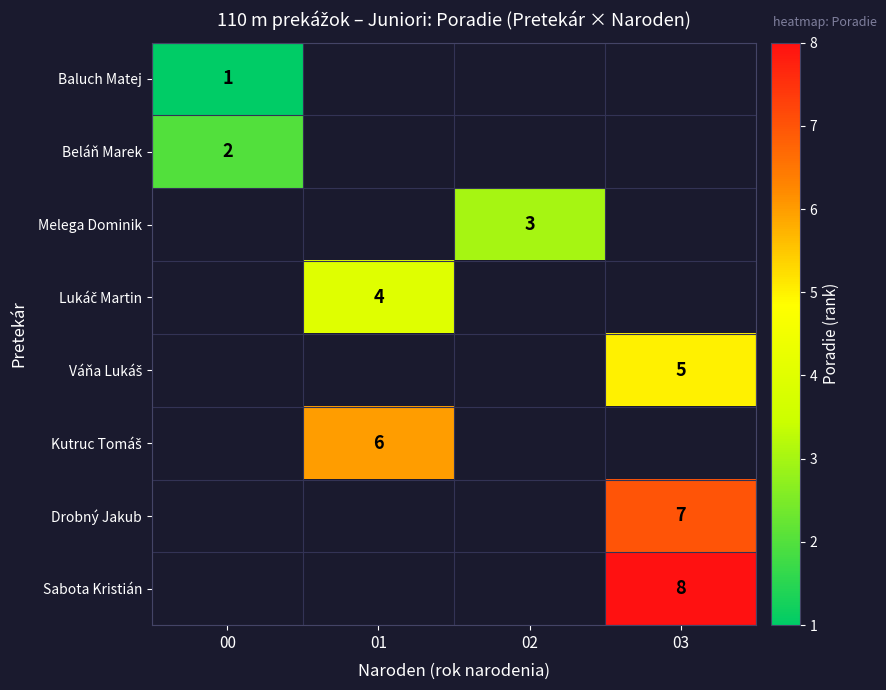

The Baluch Matej series shows 1 at 00. True or false?

True